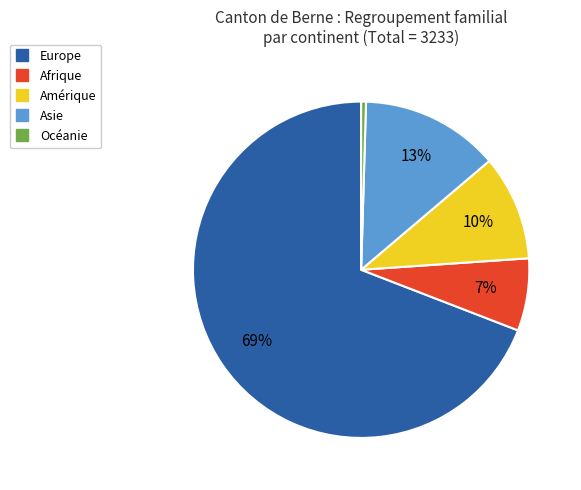

To the nearest percent, what is the difference between the Océanie and Amérique slice percentages?

10%